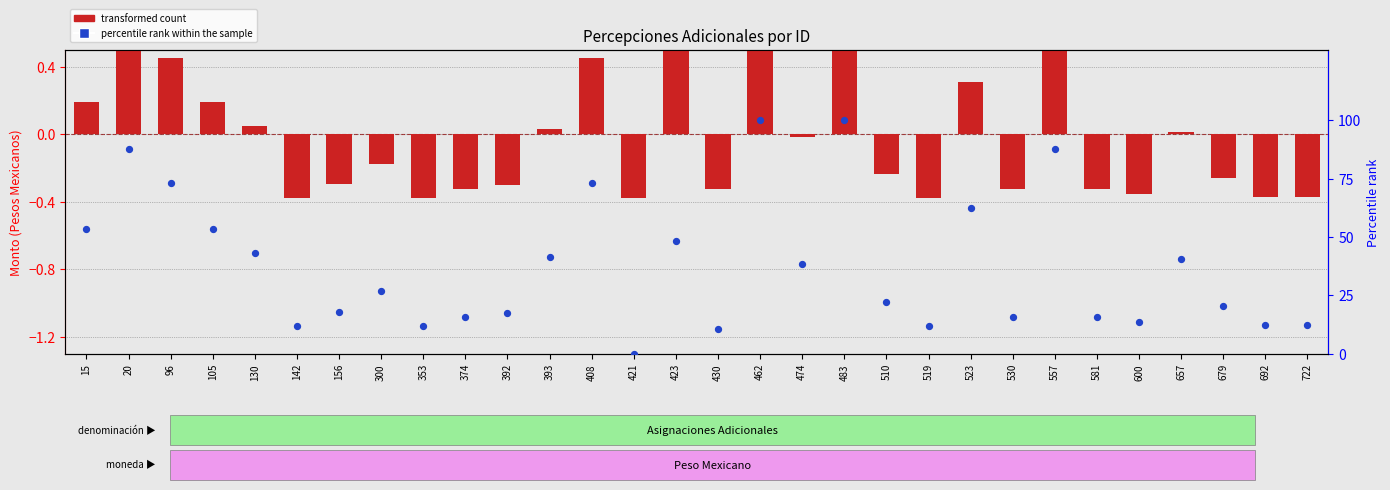

What is the total value across all series at 530?

15.6